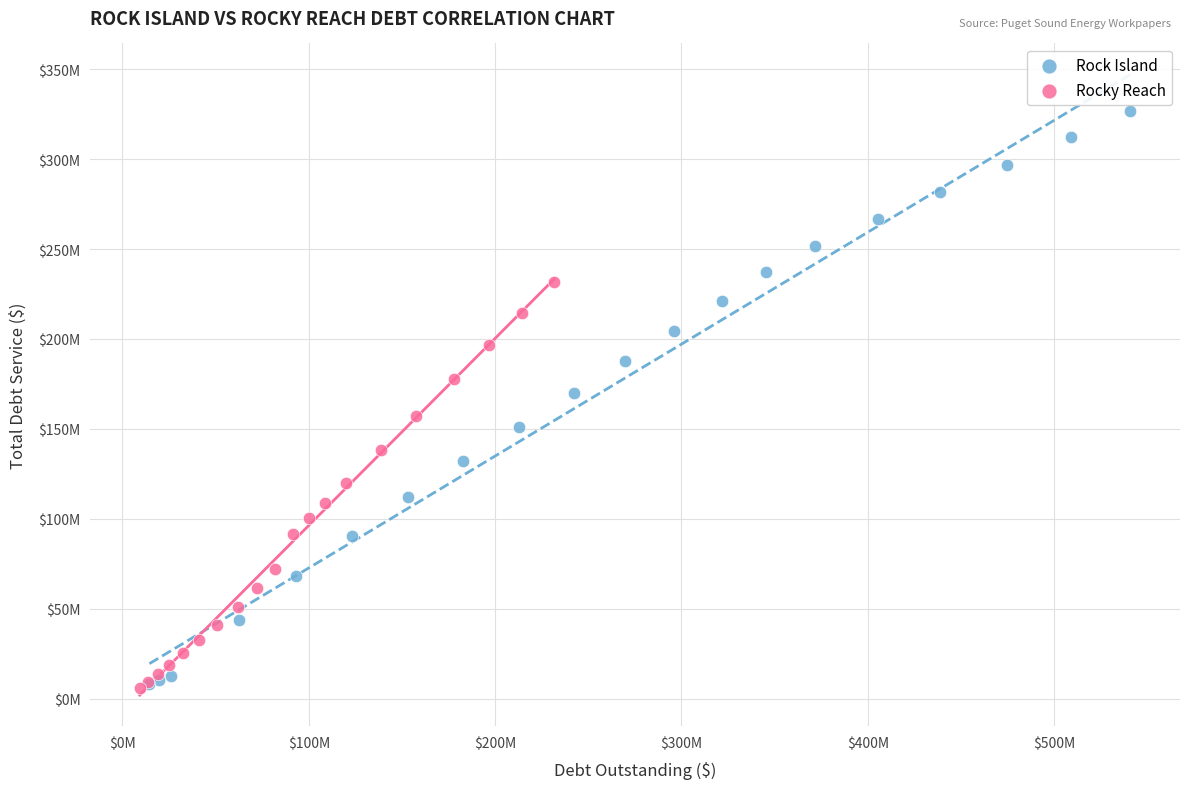

Which series has the largest Y range (max minus min)?

Rock Island